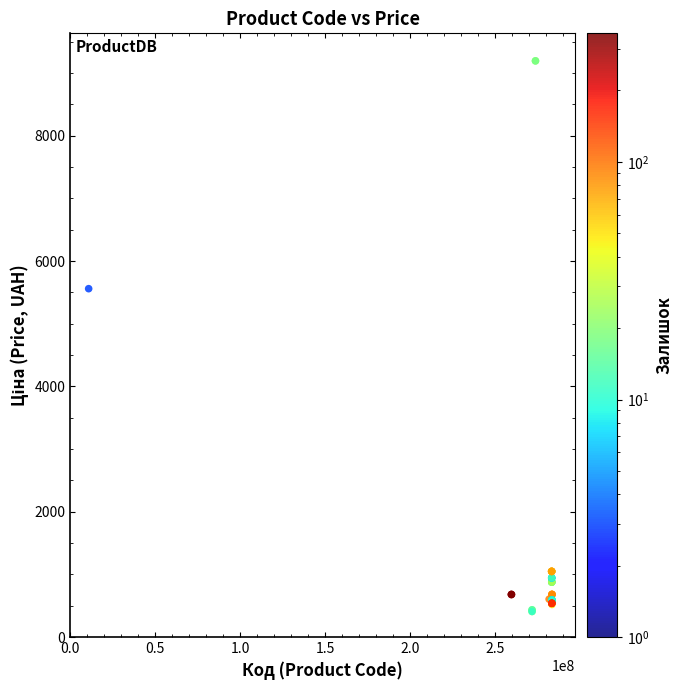

What Y value in the scatter plot is closest to 4802?

5560.3